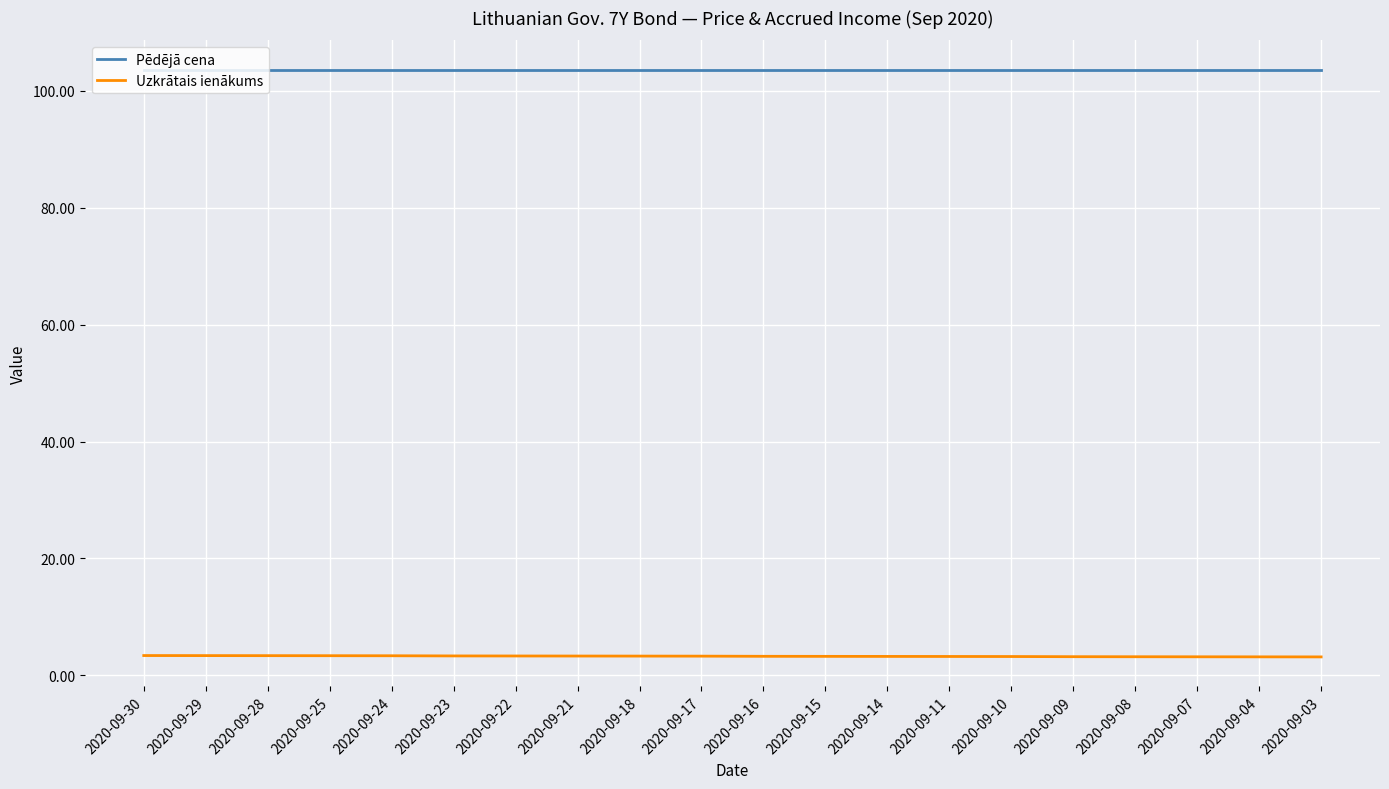

What is the sum of the Pēdējā cena values at 2020-09-30 and 2020-09-17?

207.2